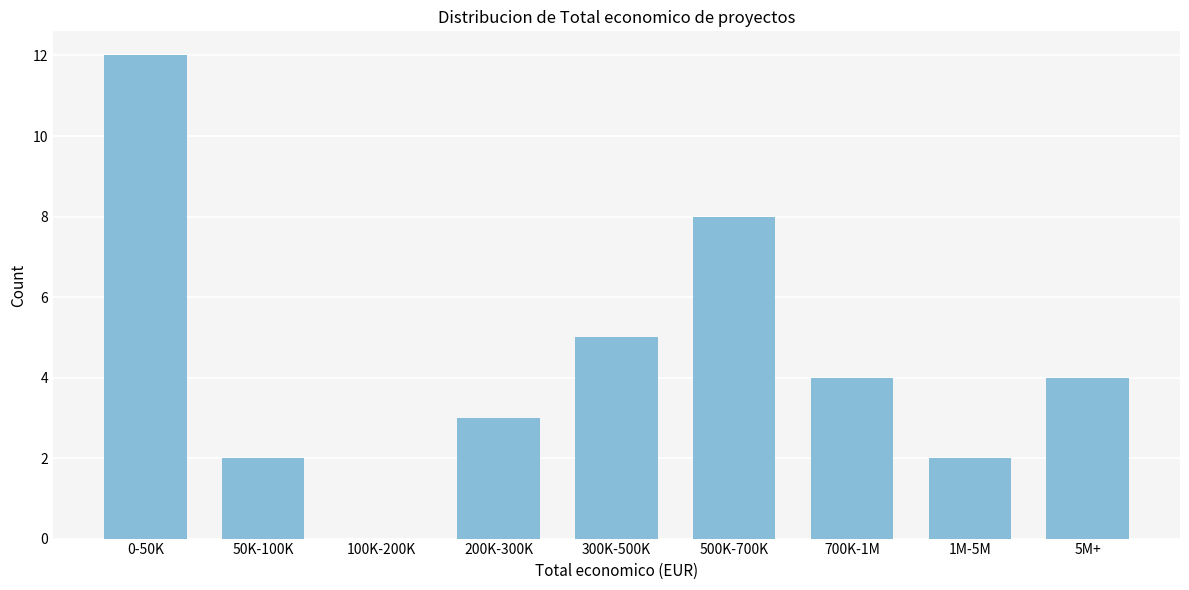

Reading right to left, what are all the values shown in this chart?

5M+=4	1M-5M=2	700K-1M=4	500K-700K=8	300K-500K=5	200K-300K=3	100K-200K=0	50K-100K=2	0-50K=12